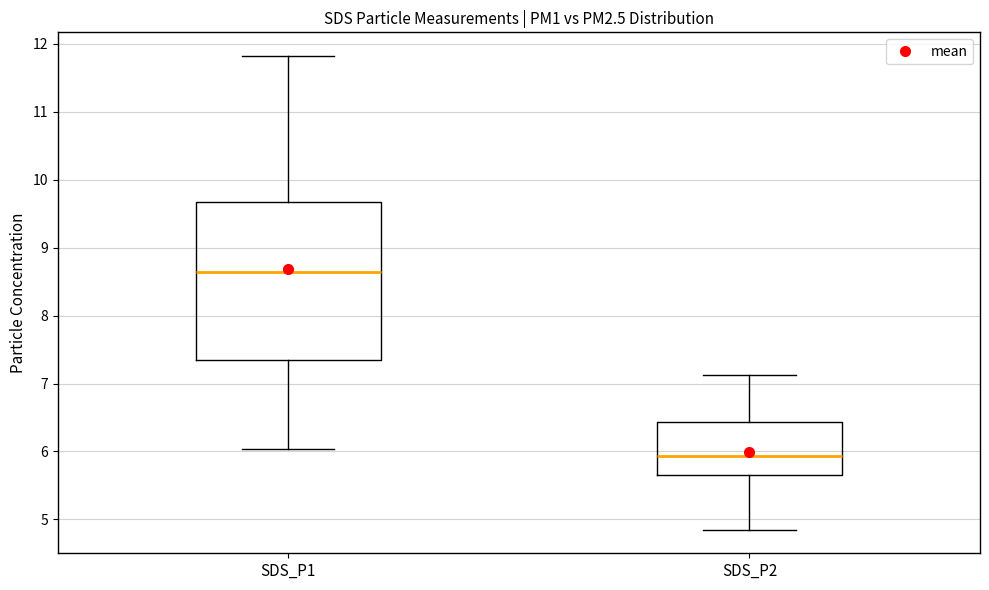

Reading left to right, transcribe this box plot: for each box, give where its median line is, the range the box spans, and where its two whiskers end, as read against the y-axis. The values are not printed on the chart, so give them approximately, as read against the axis.

SDS_P1: median 8.6, box 7.4 to 9.7, whiskers 6.0 to 11.8
SDS_P2: median 5.9, box 5.7 to 6.4, whiskers 4.9 to 7.1